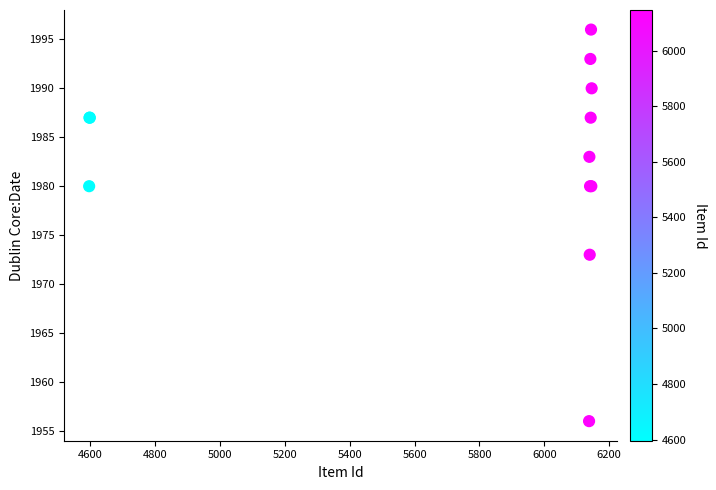

What Y value in the scatter plot is closest to 1976?

1973